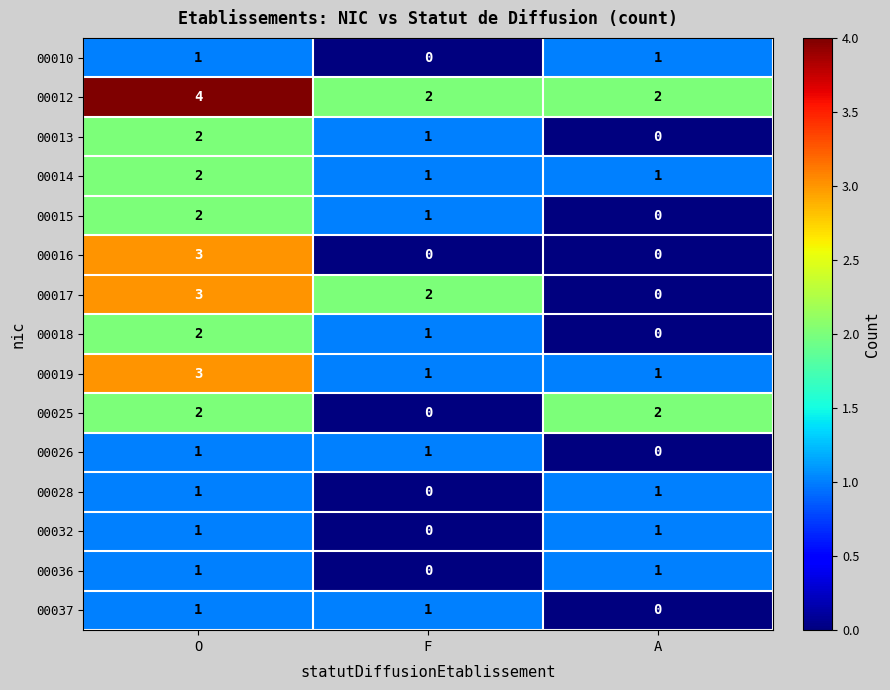

At which label is 00017 closest to 1?

F